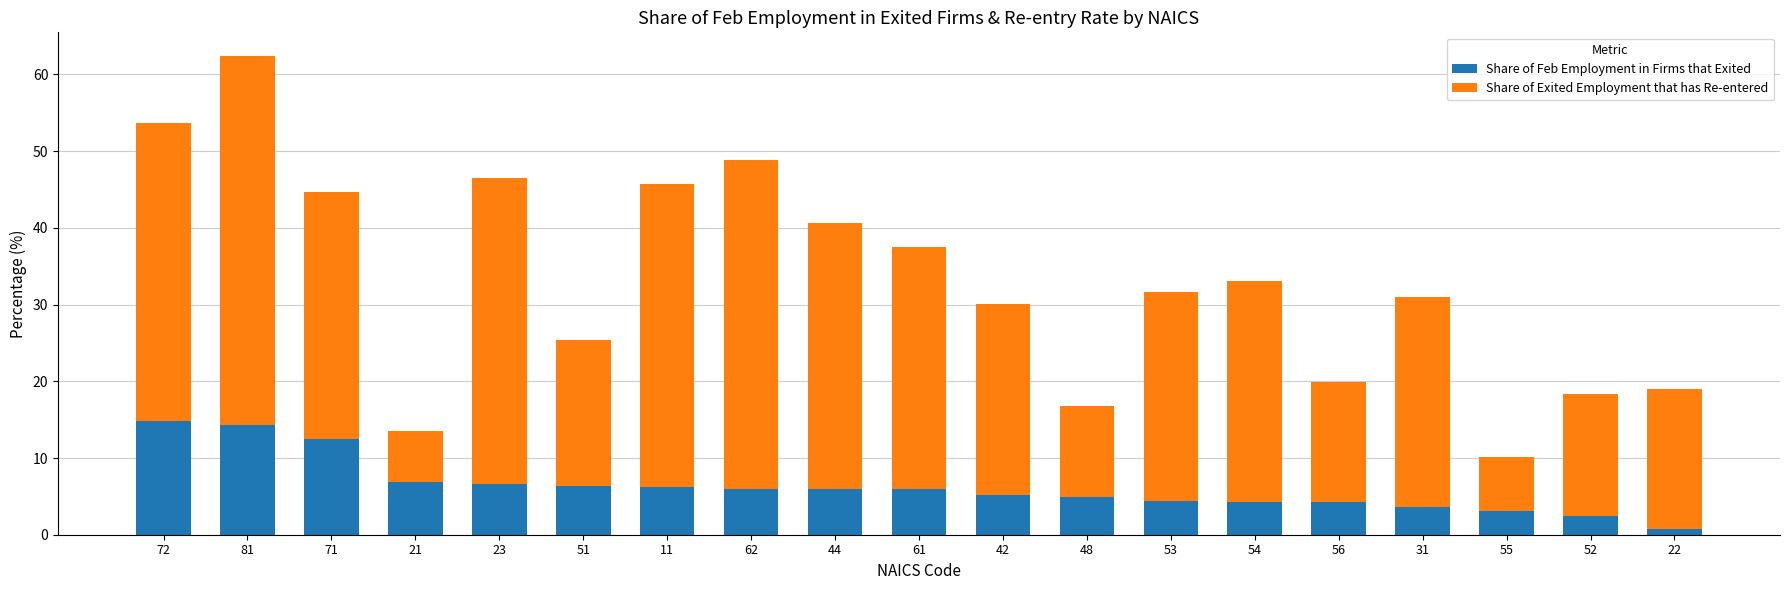

At which category is the sum across all series the highest?

81